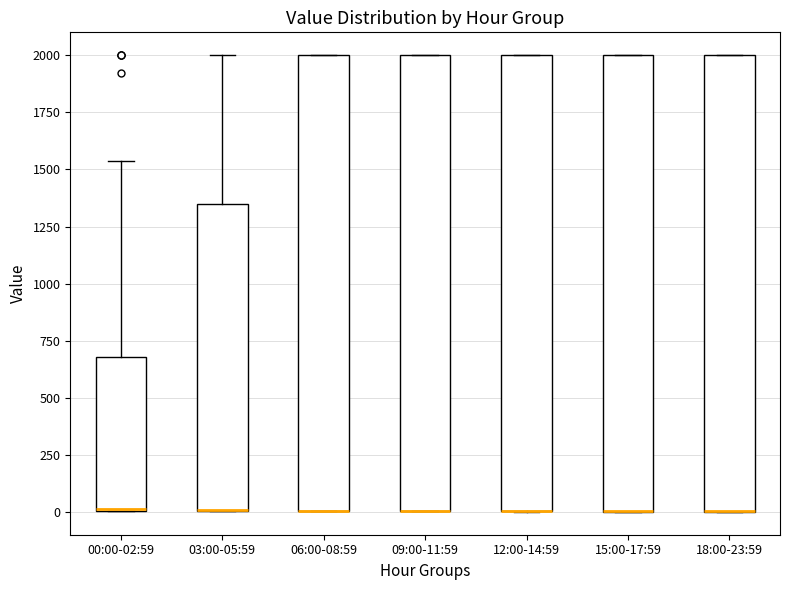

Where does the upper whisker of the box for 00:00-02:59 end on the y-axis? The values are not printed on the chart, so give them approximately, as read against the axis.

1550